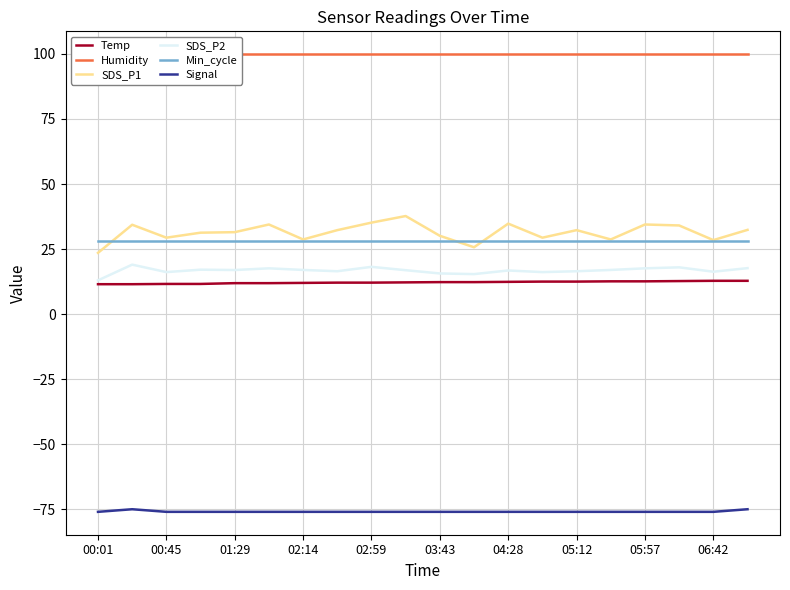

Is the value of Signal at 03:43 greater than the value of SDS_P1 at 03:43?

No